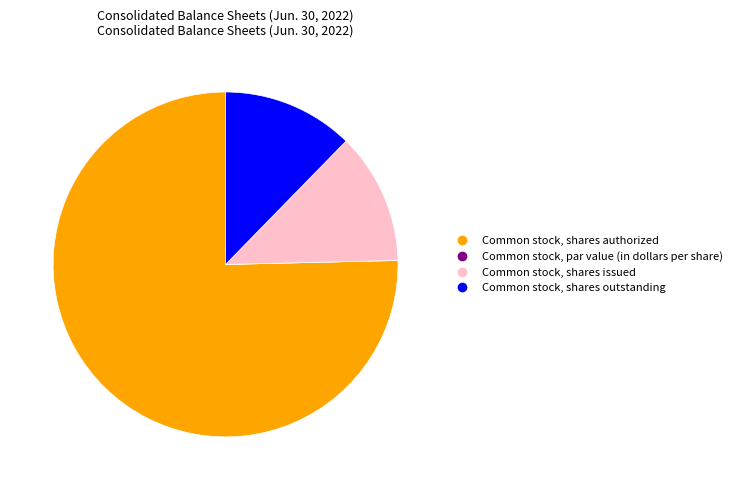

Which category has the biggest portion of the pie?

Common stock, shares authorized